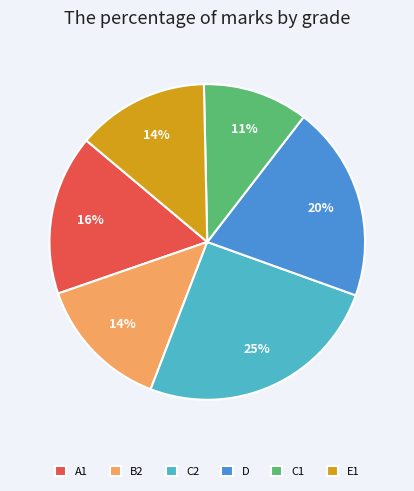

How many segments does this pie chart have?

6